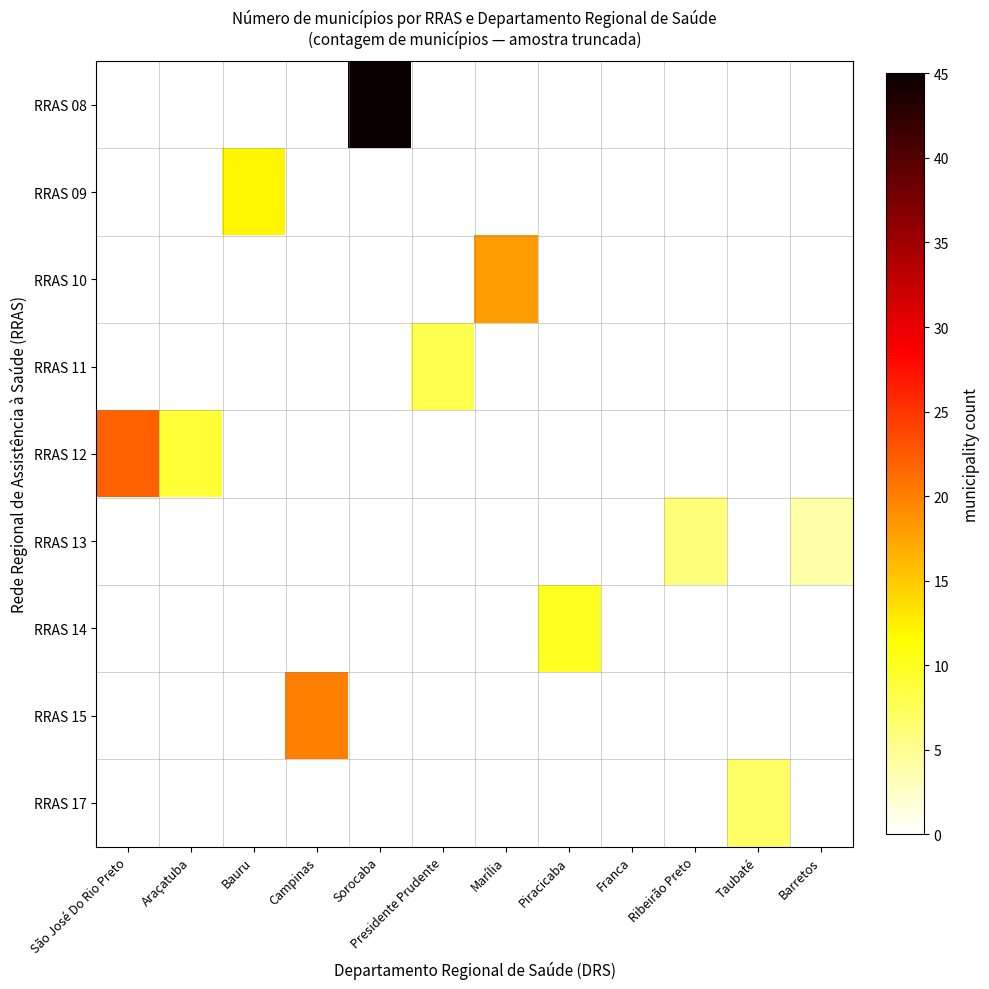

Reading right to left, what are all the values shown in this chart?

RRAS 08: Barretos=0	Taubaté=0	Ribeirão Preto=0	Franca=0	Piracicaba=0	Marília=0	Presidente Prudente=0	Sorocaba=45	Campinas=0	Bauru=0	Araçatuba=0	São José Do Rio Preto=0
RRAS 09: Barretos=0	Taubaté=0	Ribeirão Preto=0	Franca=0	Piracicaba=0	Marília=0	Presidente Prudente=0	Sorocaba=0	Campinas=0	Bauru=12	Araçatuba=0	São José Do Rio Preto=0
RRAS 10: Barretos=0	Taubaté=0	Ribeirão Preto=0	Franca=0	Piracicaba=0	Marília=18	Presidente Prudente=0	Sorocaba=0	Campinas=0	Bauru=0	Araçatuba=0	São José Do Rio Preto=0
RRAS 11: Barretos=0	Taubaté=0	Ribeirão Preto=0	Franca=0	Piracicaba=0	Marília=0	Presidente Prudente=8	Sorocaba=0	Campinas=0	Bauru=0	Araçatuba=0	São José Do Rio Preto=0
RRAS 12: Barretos=0	Taubaté=0	Ribeirão Preto=0	Franca=0	Piracicaba=0	Marília=0	Presidente Prudente=0	Sorocaba=0	Campinas=0	Bauru=0	Araçatuba=9	São José Do Rio Preto=22
RRAS 13: Barretos=4	Taubaté=0	Ribeirão Preto=6	Franca=0	Piracicaba=0	Marília=0	Presidente Prudente=0	Sorocaba=0	Campinas=0	Bauru=0	Araçatuba=0	São José Do Rio Preto=0
RRAS 14: Barretos=0	Taubaté=0	Ribeirão Preto=0	Franca=0	Piracicaba=10	Marília=0	Presidente Prudente=0	Sorocaba=0	Campinas=0	Bauru=0	Araçatuba=0	São José Do Rio Preto=0
RRAS 15: Barretos=0	Taubaté=0	Ribeirão Preto=0	Franca=0	Piracicaba=0	Marília=0	Presidente Prudente=0	Sorocaba=0	Campinas=20	Bauru=0	Araçatuba=0	São José Do Rio Preto=0
RRAS 17: Barretos=0	Taubaté=7	Ribeirão Preto=0	Franca=0	Piracicaba=0	Marília=0	Presidente Prudente=0	Sorocaba=0	Campinas=0	Bauru=0	Araçatuba=0	São José Do Rio Preto=0